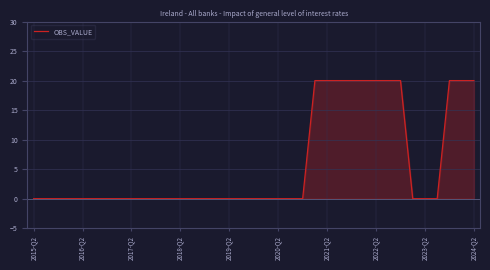

Count the values in the range 0 to 20.

37